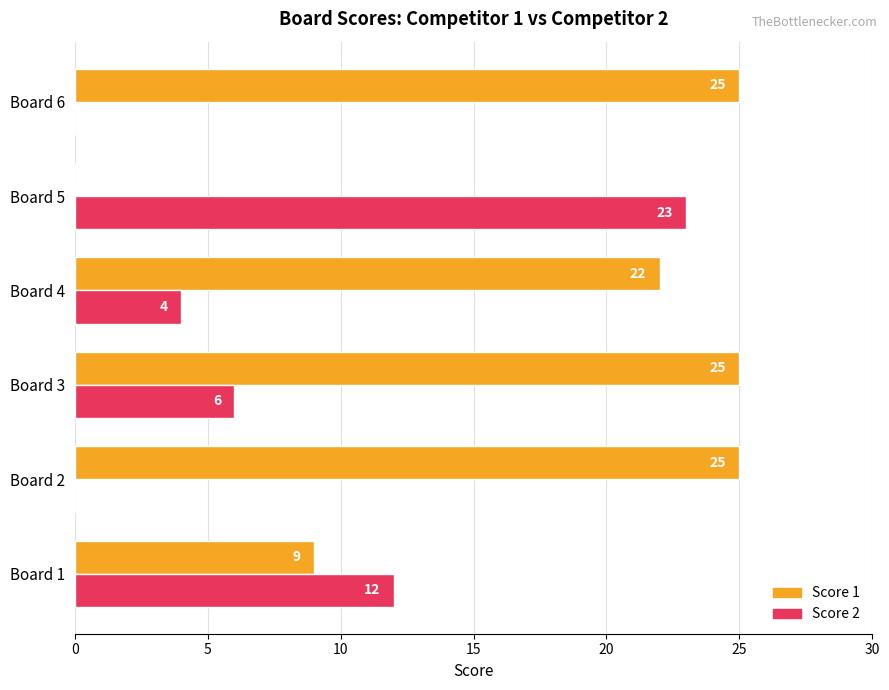

How many Score 1 values are between 9 and 25?

5